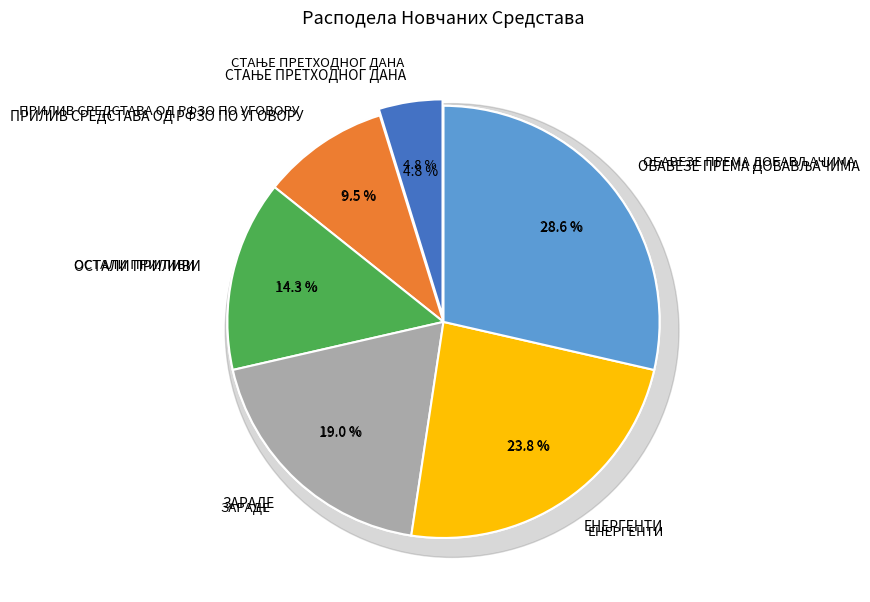

To the nearest percent, what portion does ПРИЛИВ СРЕДСТАВА ОД РФЗО ПО УГОВОРУ represent?

10%